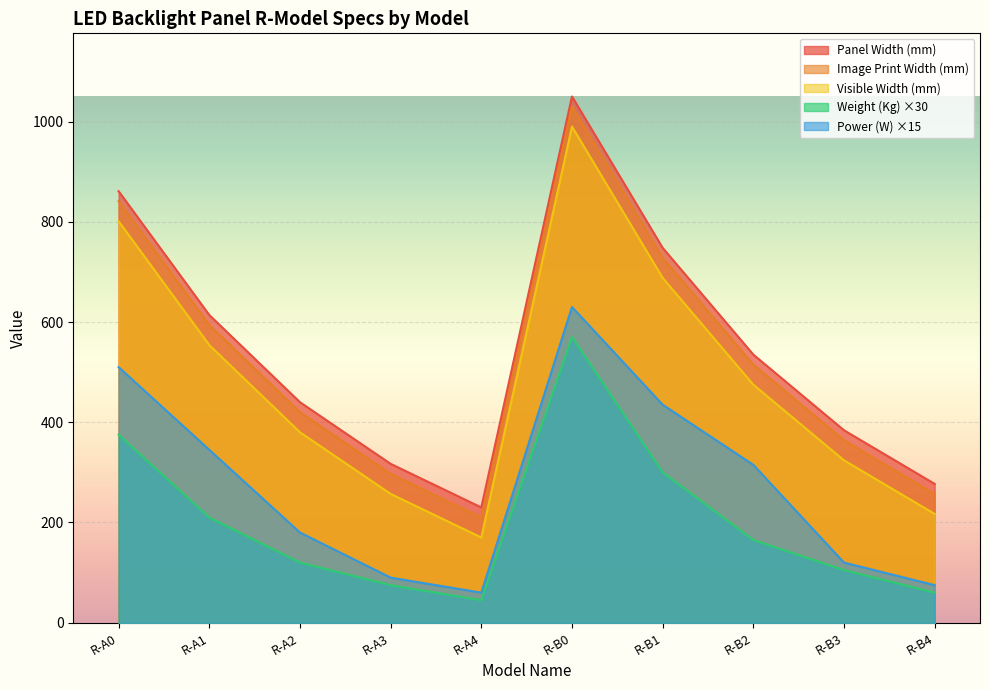

Read the Visible Width (mm) value at R-B3.

324